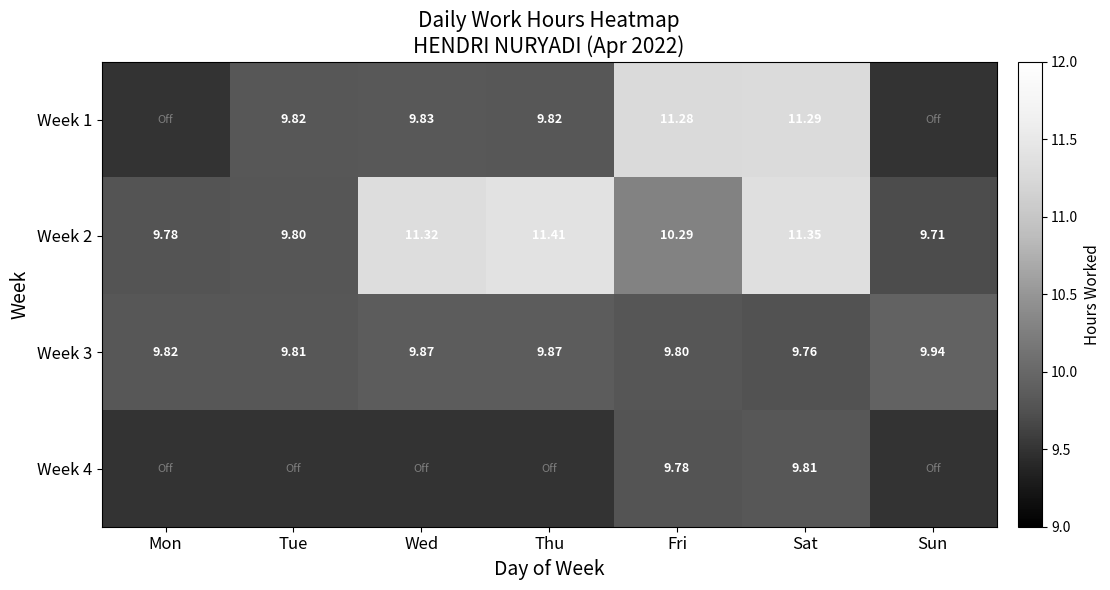

At which category is the sum across all series the highest?

Sat